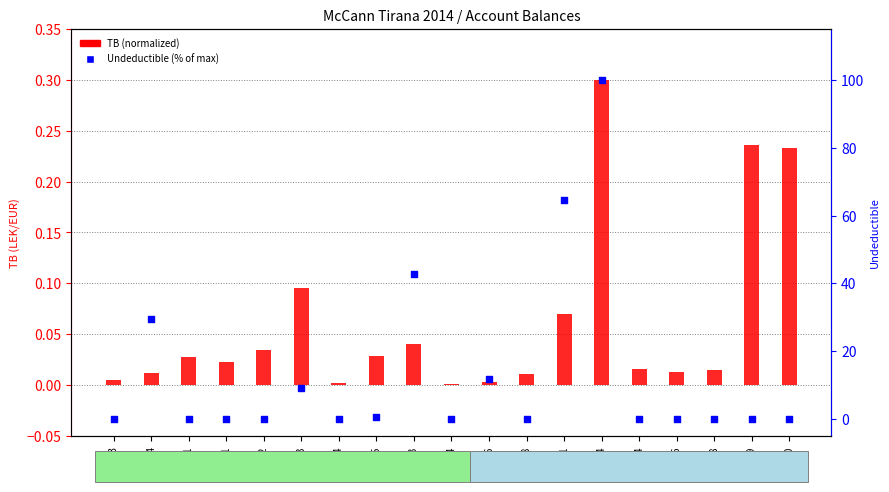

At how many categories does at least one series exceed 99?

1